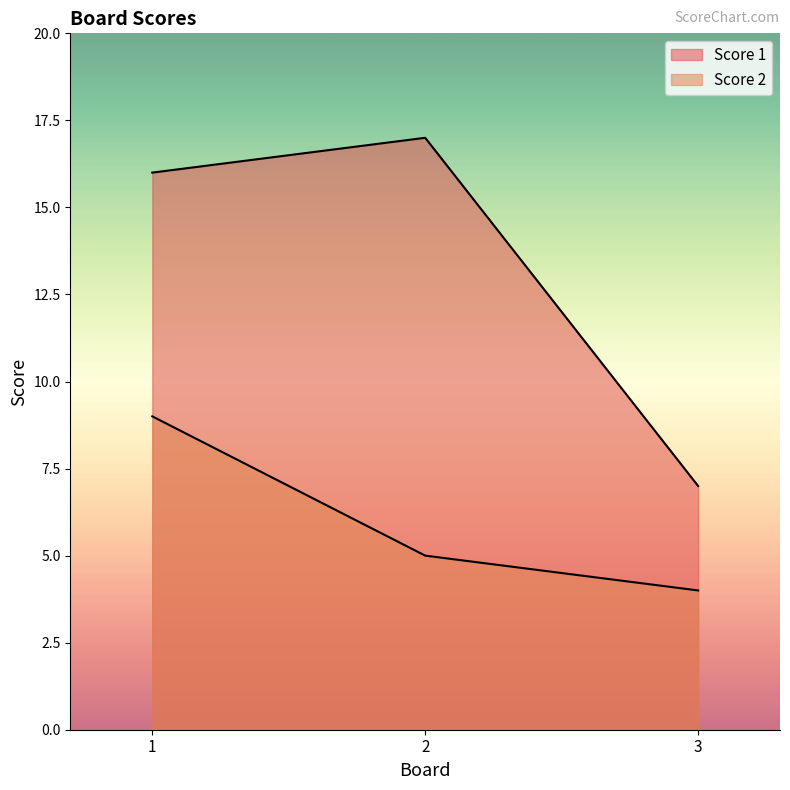

Is the value of Score 2 at 2 greater than the value of Score 1 at 1?

No